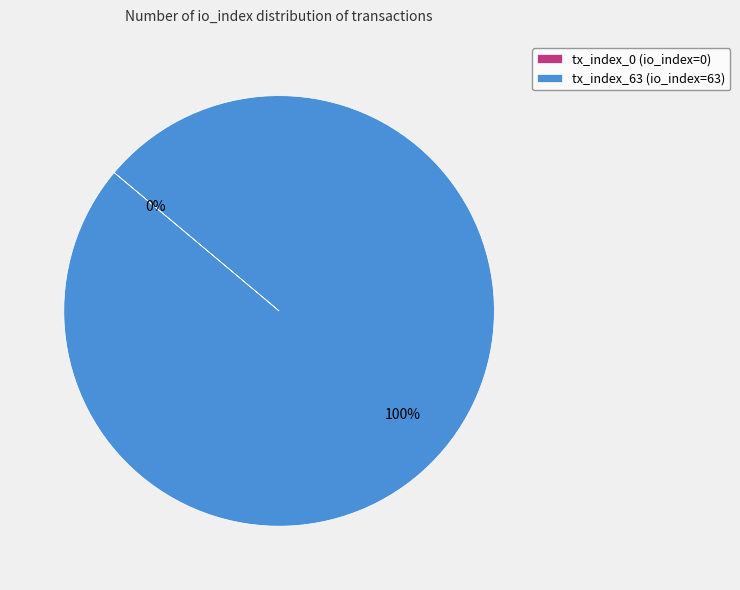

To the nearest percent, what is the average slice percentage?

50%